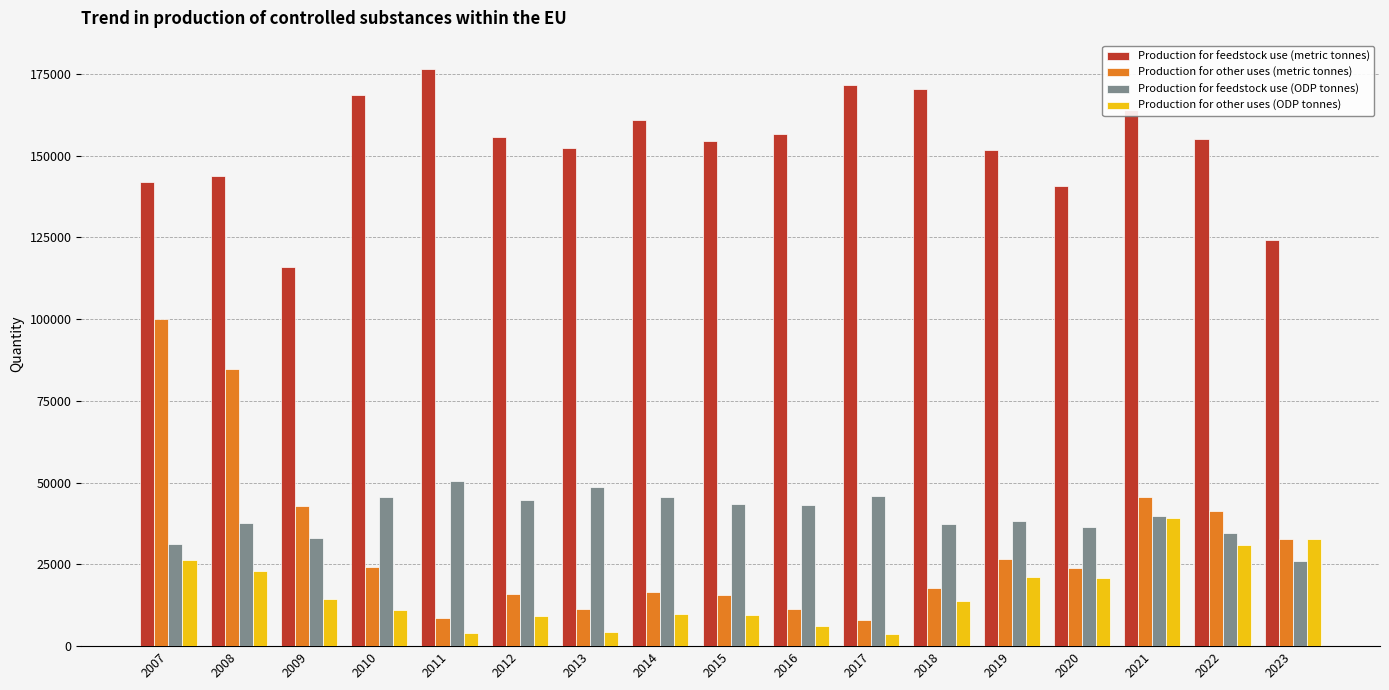

True or false: Production for other uses (ODP tonnes) has a value of 24126.5 at 2009.

False